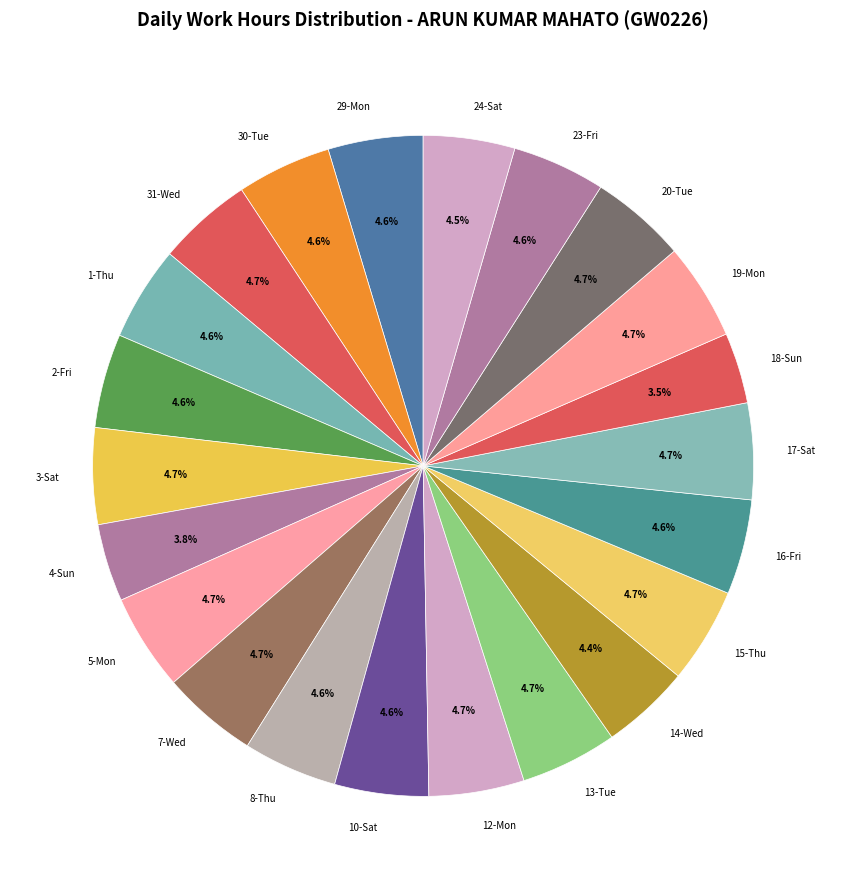

Between 4-Sun and 1-Thu, which is larger?

1-Thu